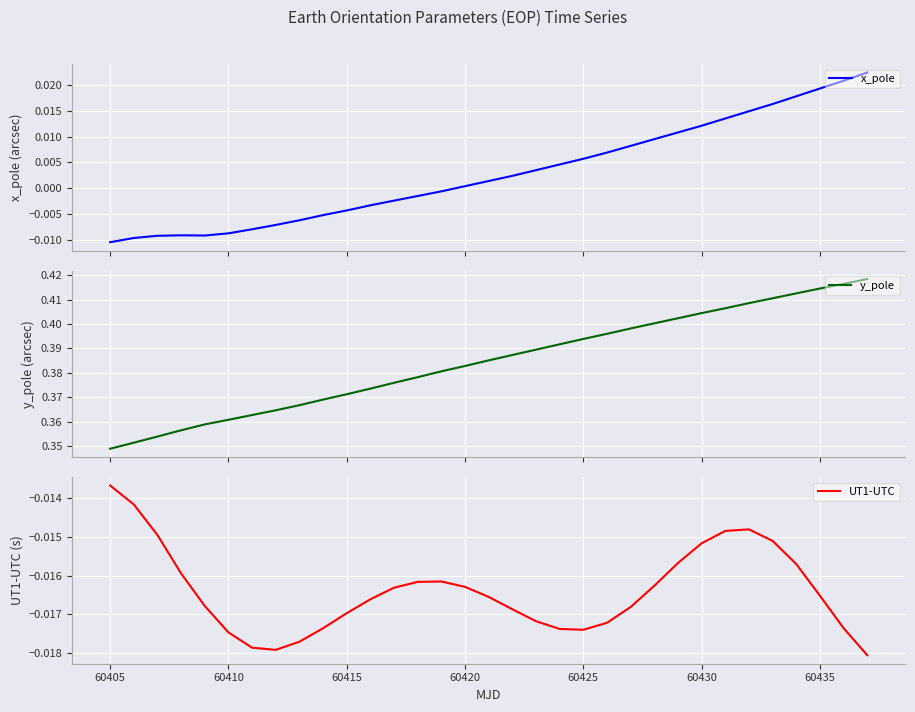

How many distinct data groups are displayed?

3